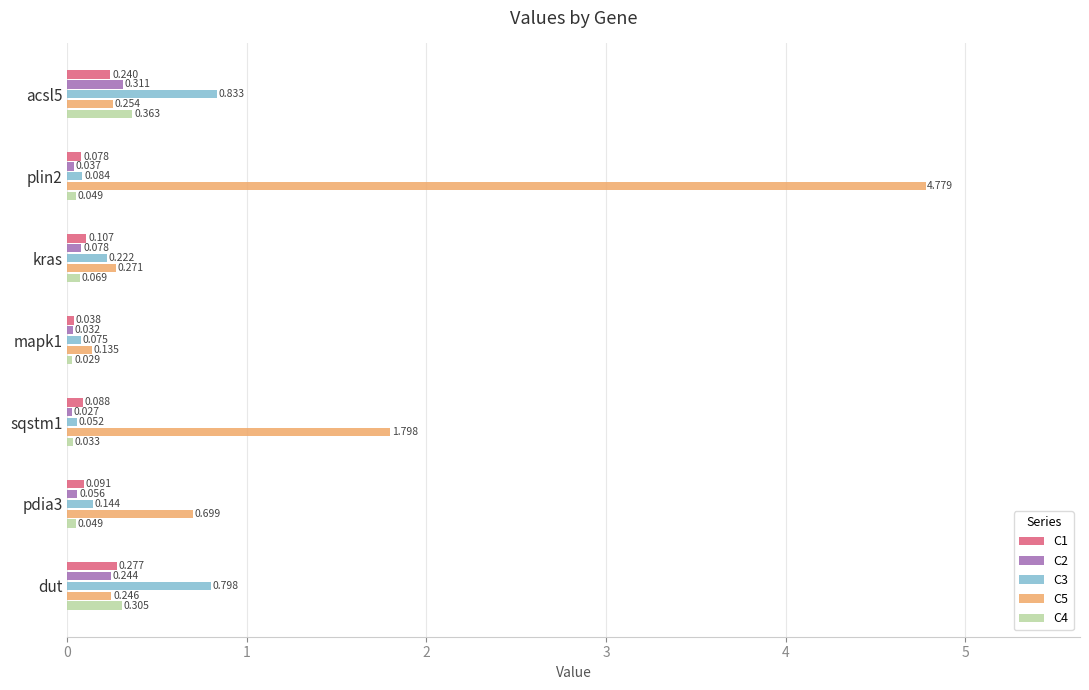

List the labels in order of C3 value, largest first.

acsl5, dut, kras, pdia3, plin2, mapk1, sqstm1